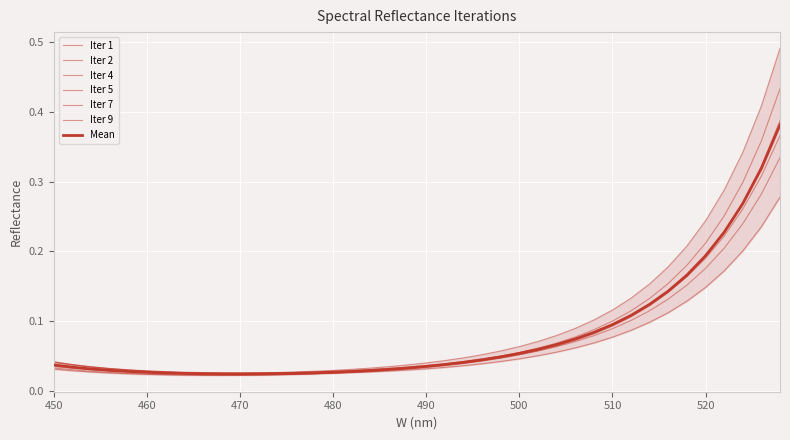

Rank the series by their maximum value, from lowest to highest.

Iter 9, Iter 5, Iter 7, Iter 2, Iter 4, Iter 1